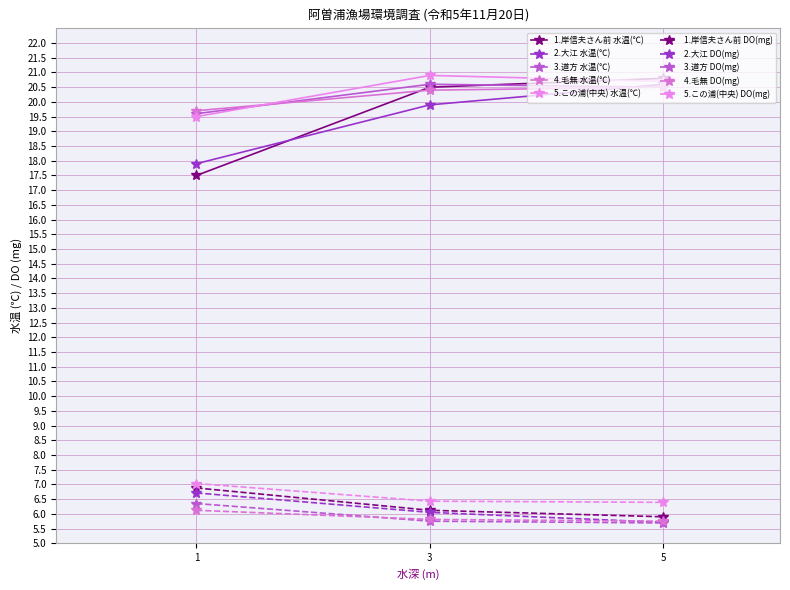

Does the chart have visible grid lines?

Yes